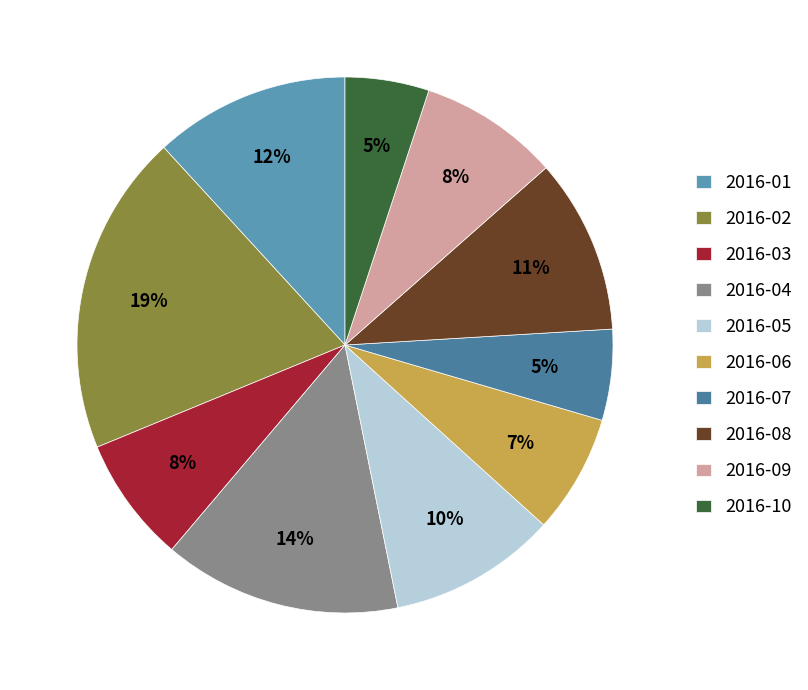

How many segments does this pie chart have?

10